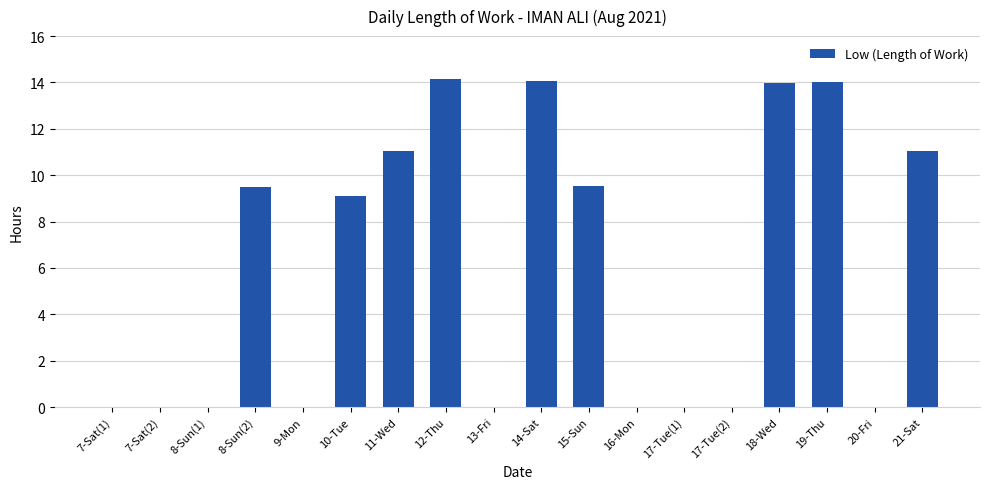

What is the change in value from 8-Sun(2) to 11-Wed?

+1.5